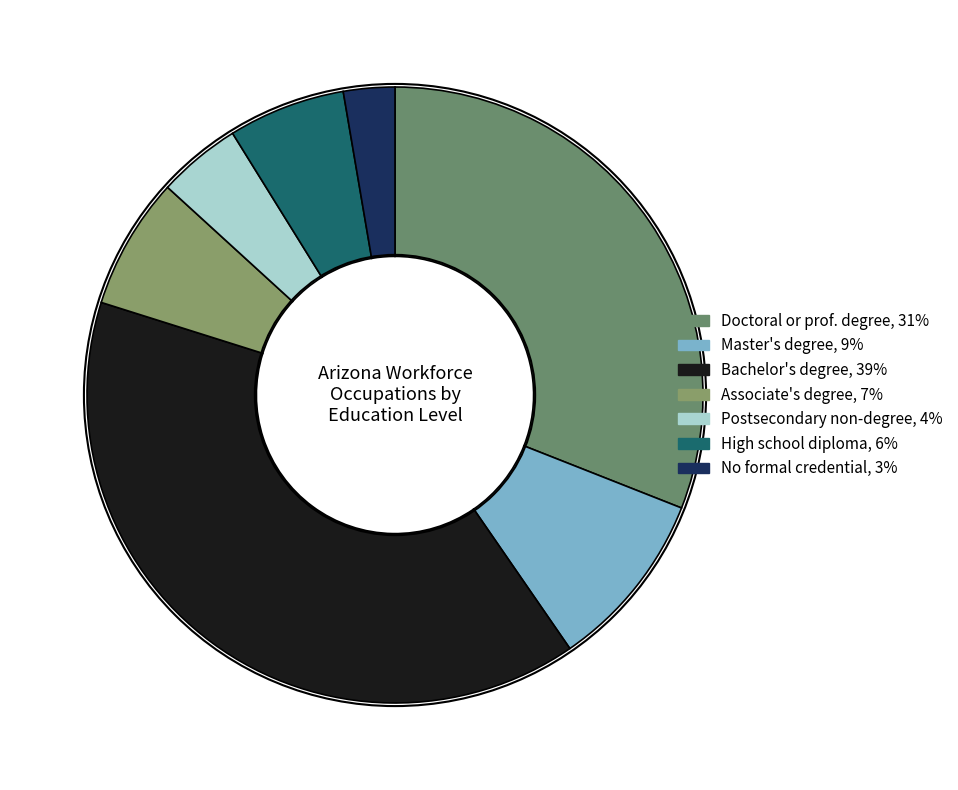

Count the number of slices in the pie.

7